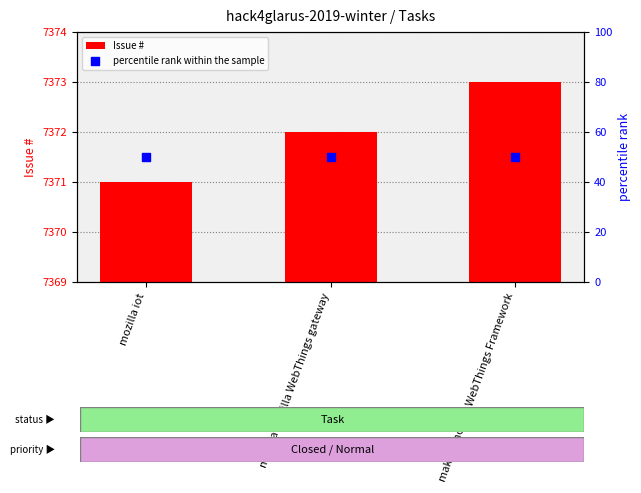

What is the total value across all series at make a mozilla WebThings Framework?

7423